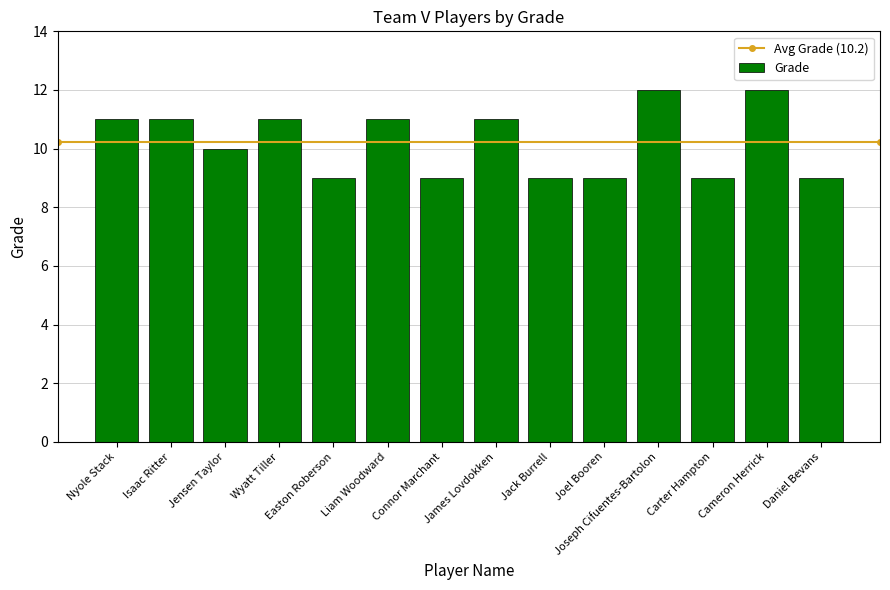

What is the greatest value displayed?

12